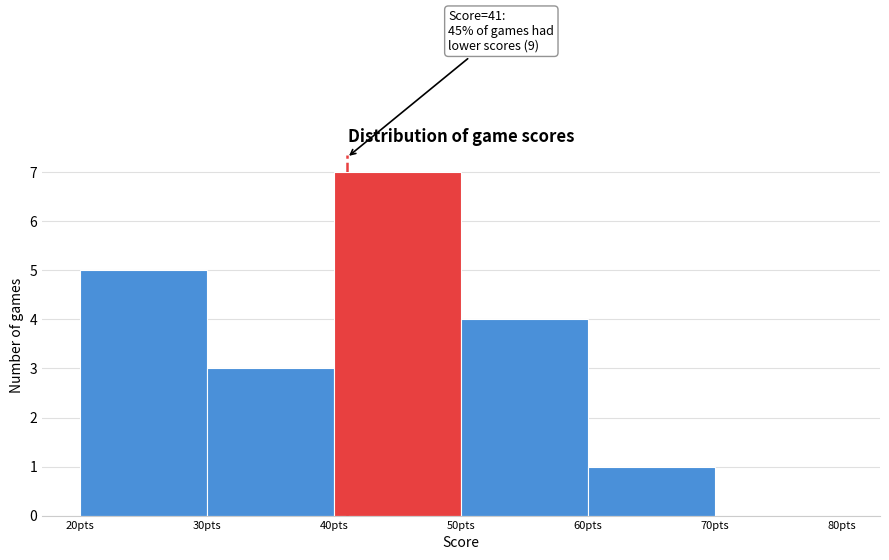

Over which range of the x-axis is the bar tallest?

40 to 50